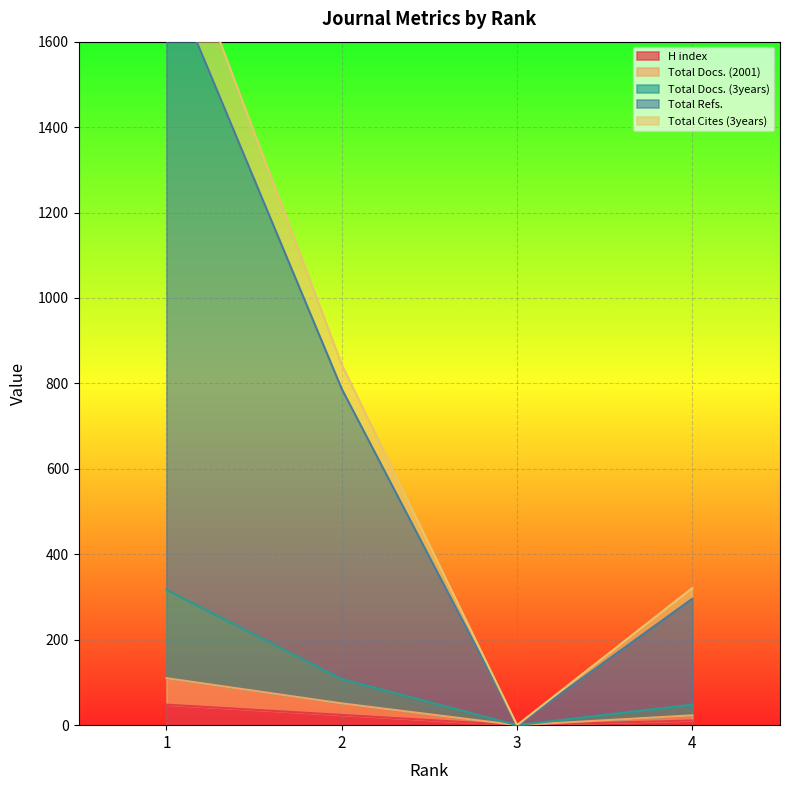

What are all the series names shown in the legend?

H index, Total Docs. (2001), Total Docs. (3years), Total Refs., Total Cites (3years)